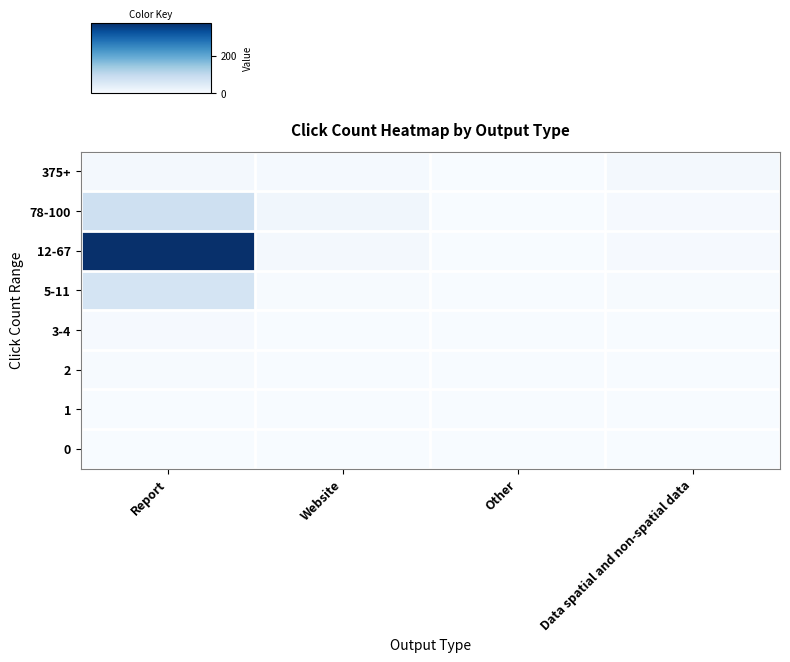

Which series has the largest total across all categories?

12-67